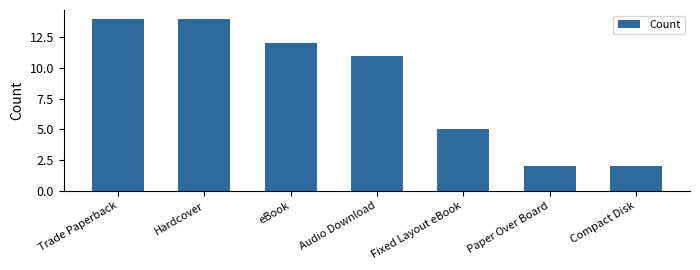

What is the difference between the second highest and second lowest values?

12